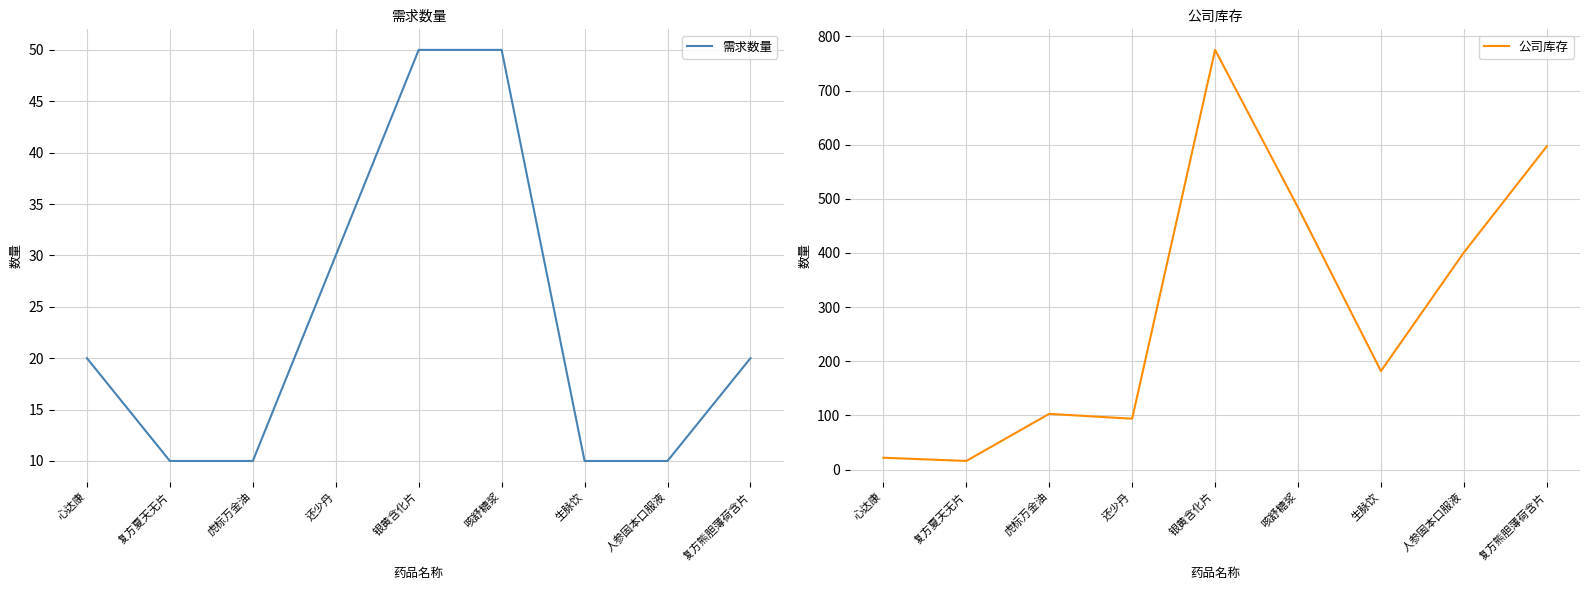

At which category does the chart reach its peak across all series?

银黄含化片